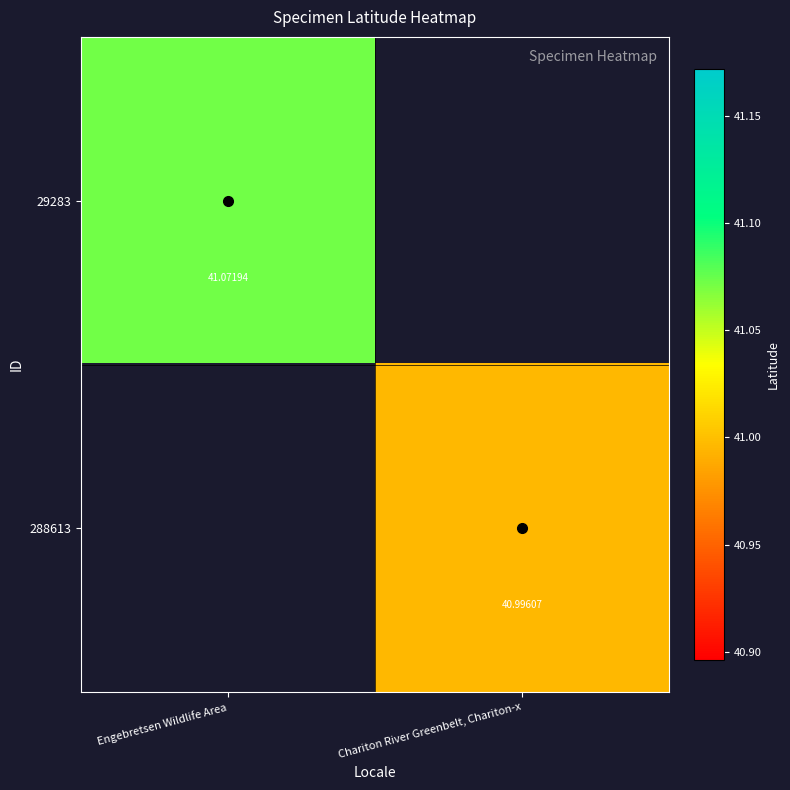

Is the value of 29283 at Engebretsen Wildlife Area greater than the value of 288613 at Chariton River Greenbelt, Chariton-x?

Yes